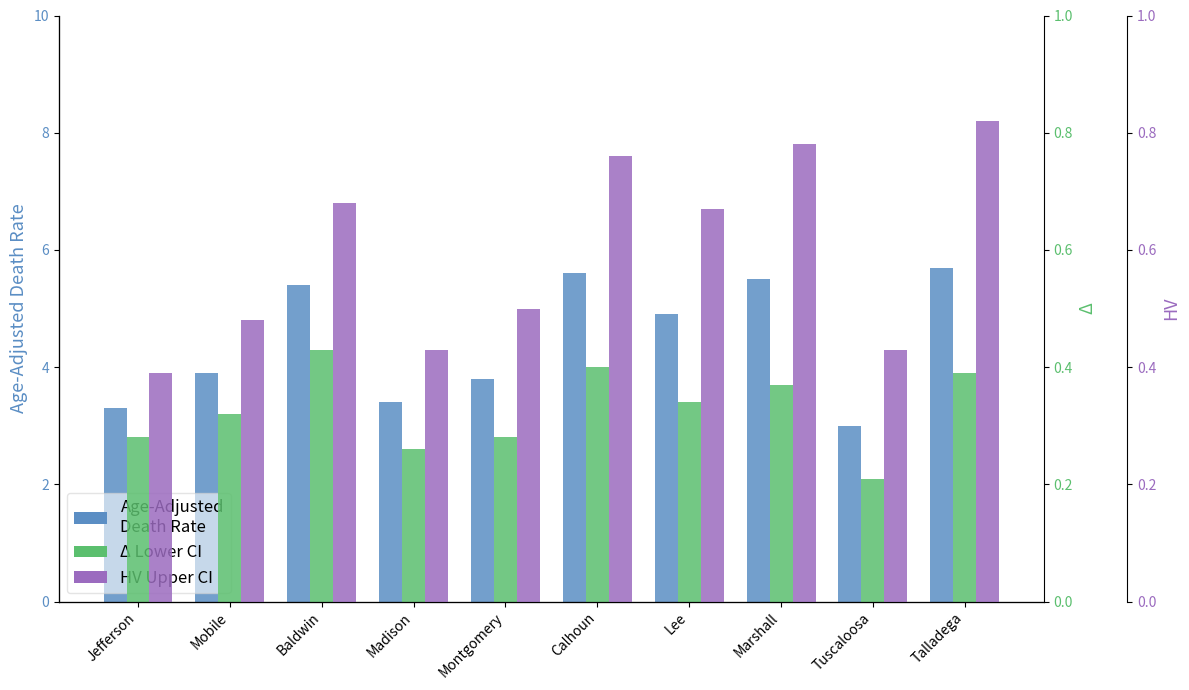

At how many categories does at least one series exceed 2?

10